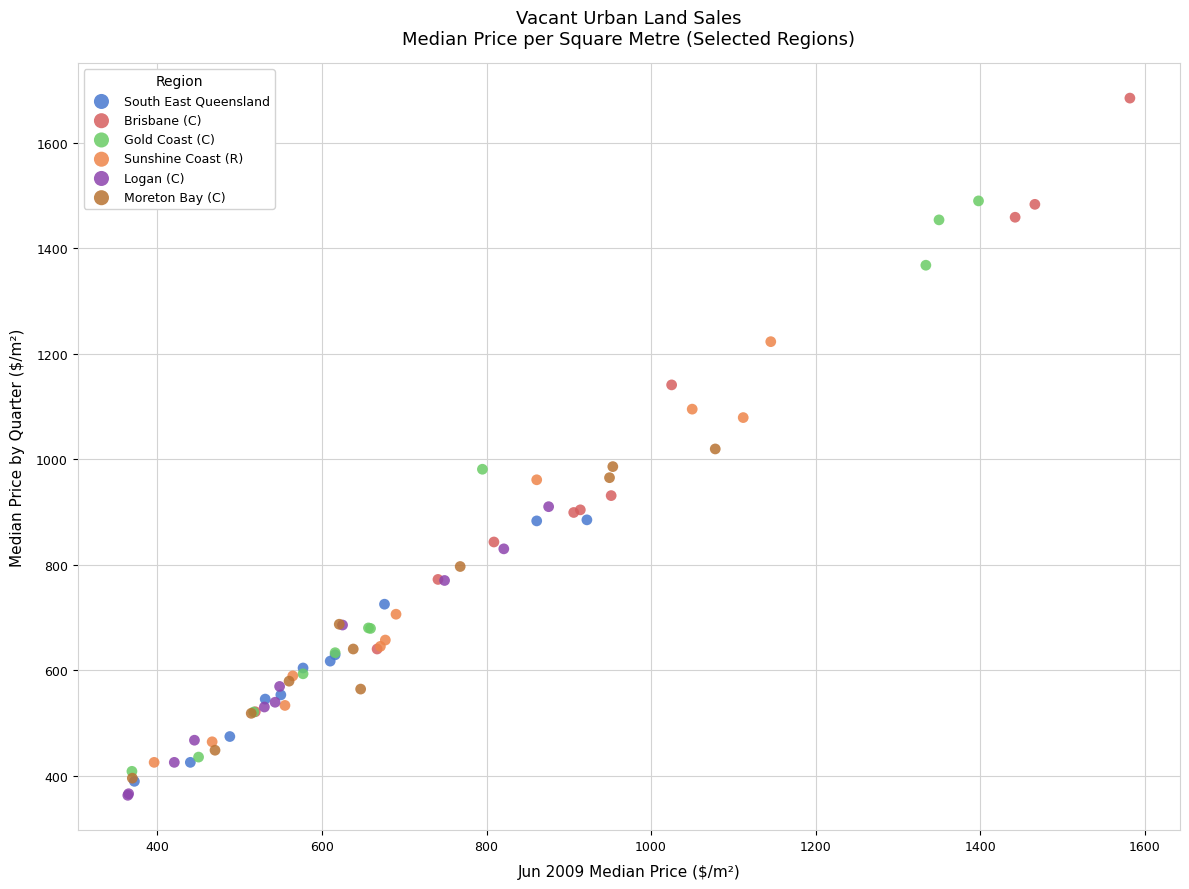

Which series reaches the maximum Y coordinate?

Brisbane (C)